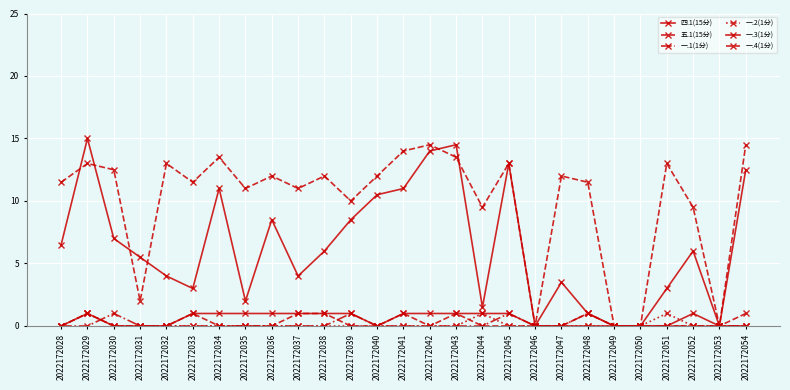

What is the difference between the maximum and minimum values in the 一.1(1分) series?

1.0